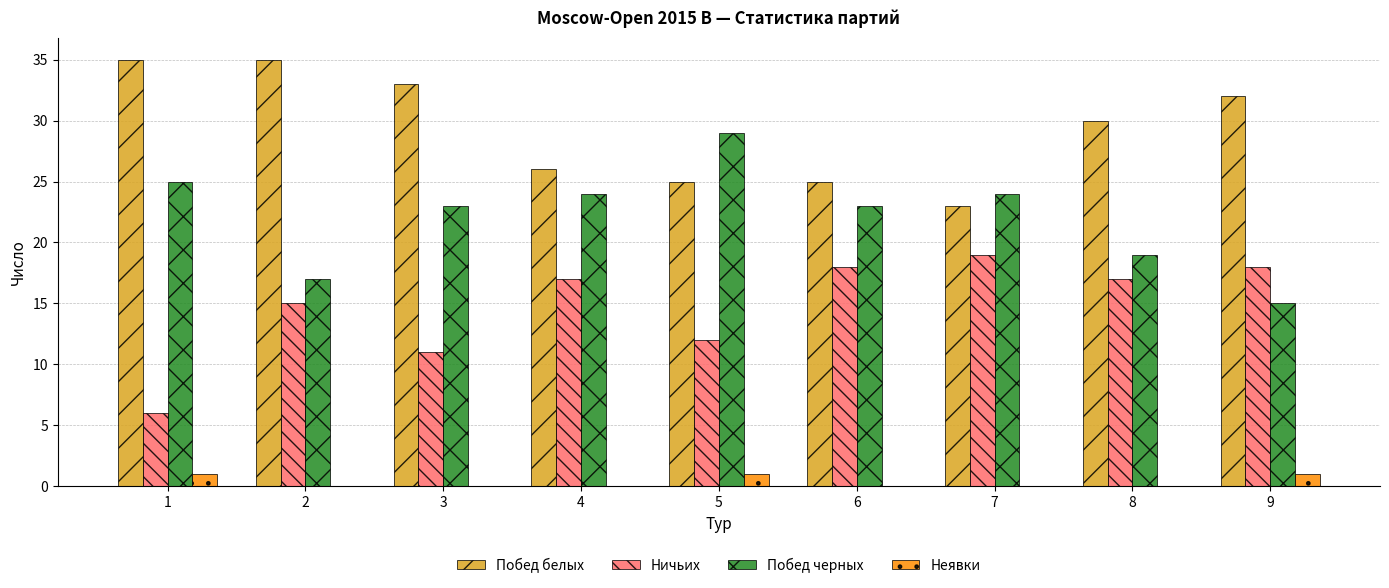

The Побед белых series shows 50 at 1. True or false?

False